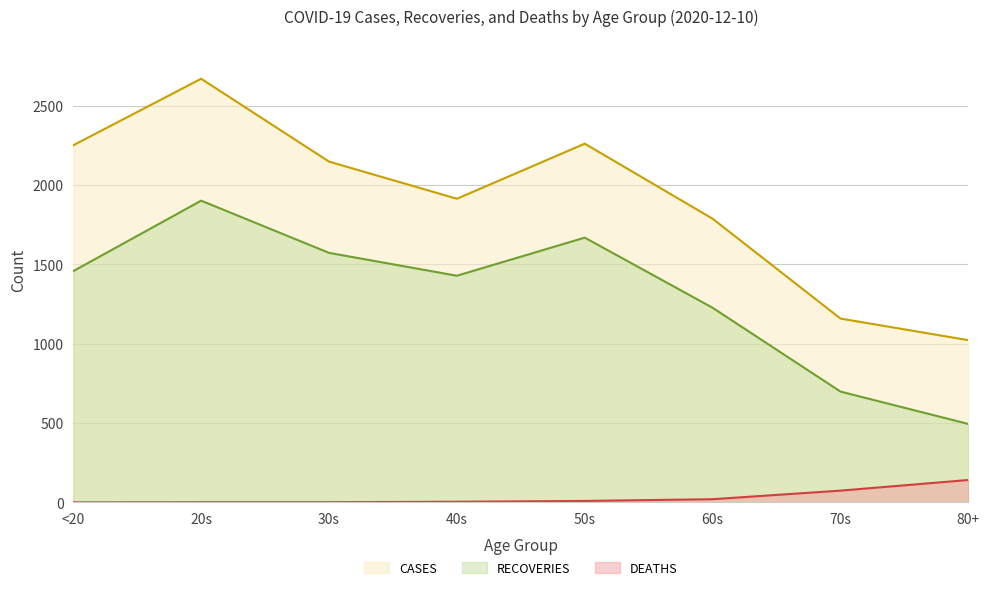

How many lines are shown in the chart?

3